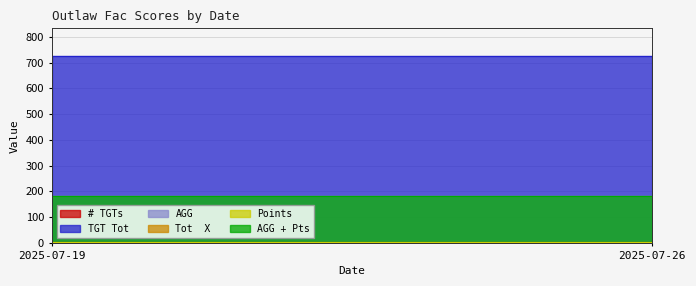

What are all the series names shown in the legend?

# TGTs, TGT Tot, AGG, Tot  X, Points, AGG + Pts